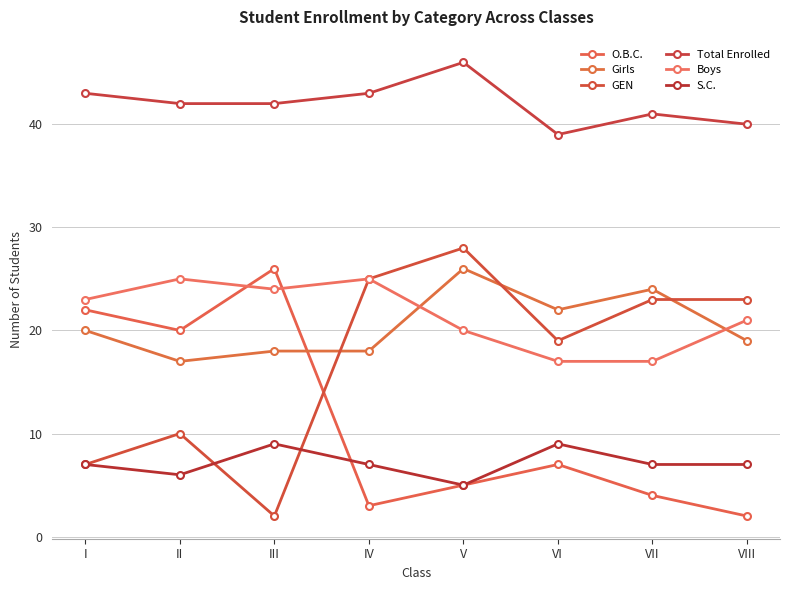

How many data points does each series have?

8